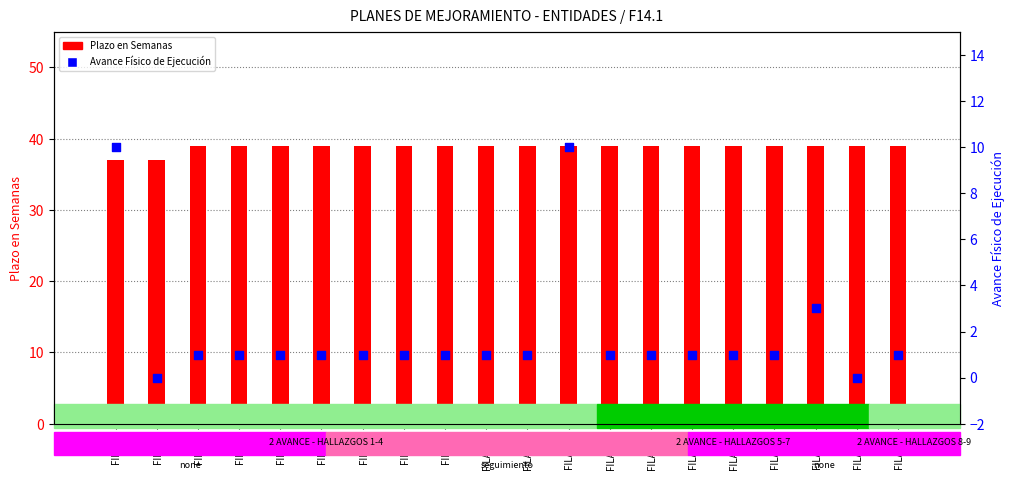

Which series has the largest total across all categories?

Plazo en Semanas